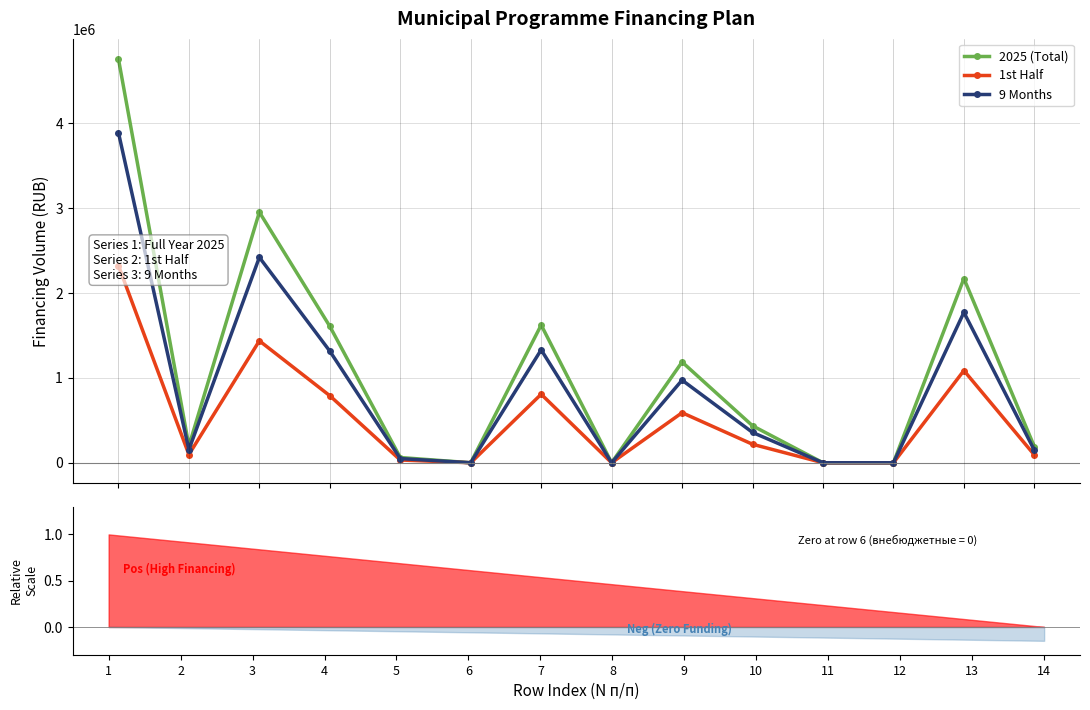

What is the average value of the 9 Months series?

885702.1